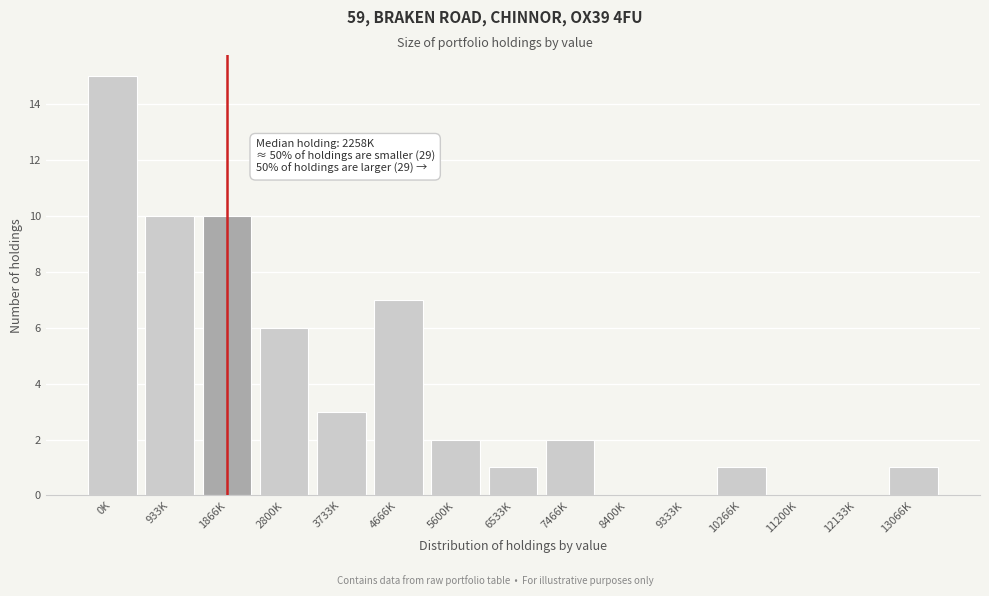

Reading left to right, list all the values displayed in this chart.

0K=15	933K=10	1866K=10	2800K=6	3733K=3	4666K=7	5600K=2	6533K=1	7466K=2	8400K=0	9333K=0	10266K=1	11200K=0	12133K=0	13066K=1